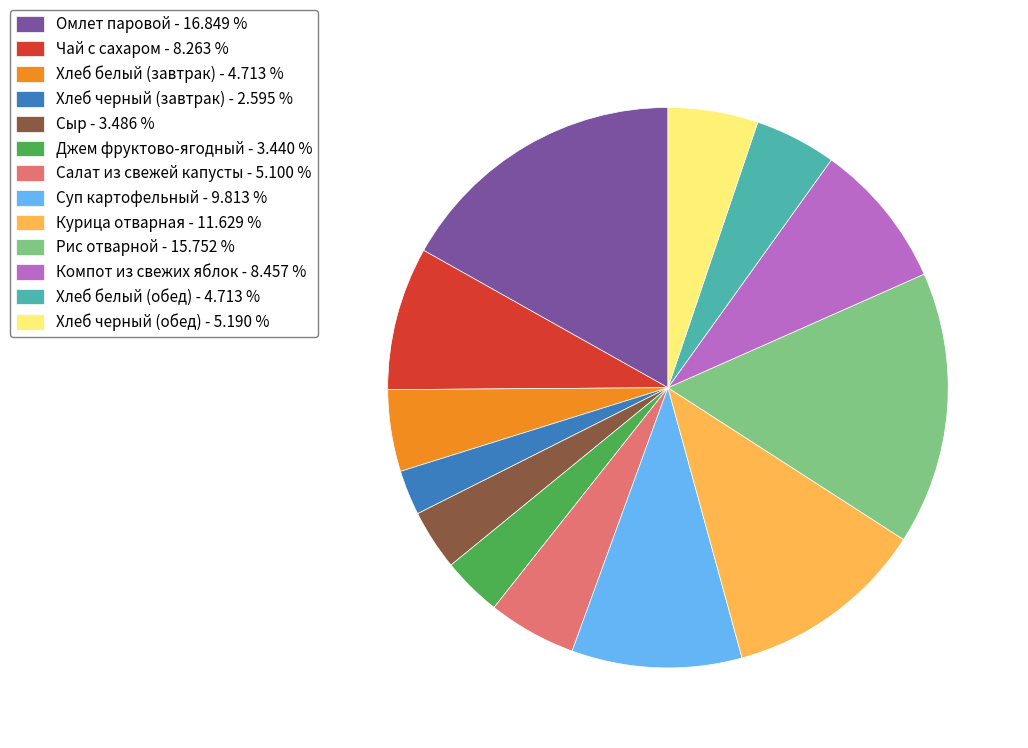

Count the number of slices in the pie.

13